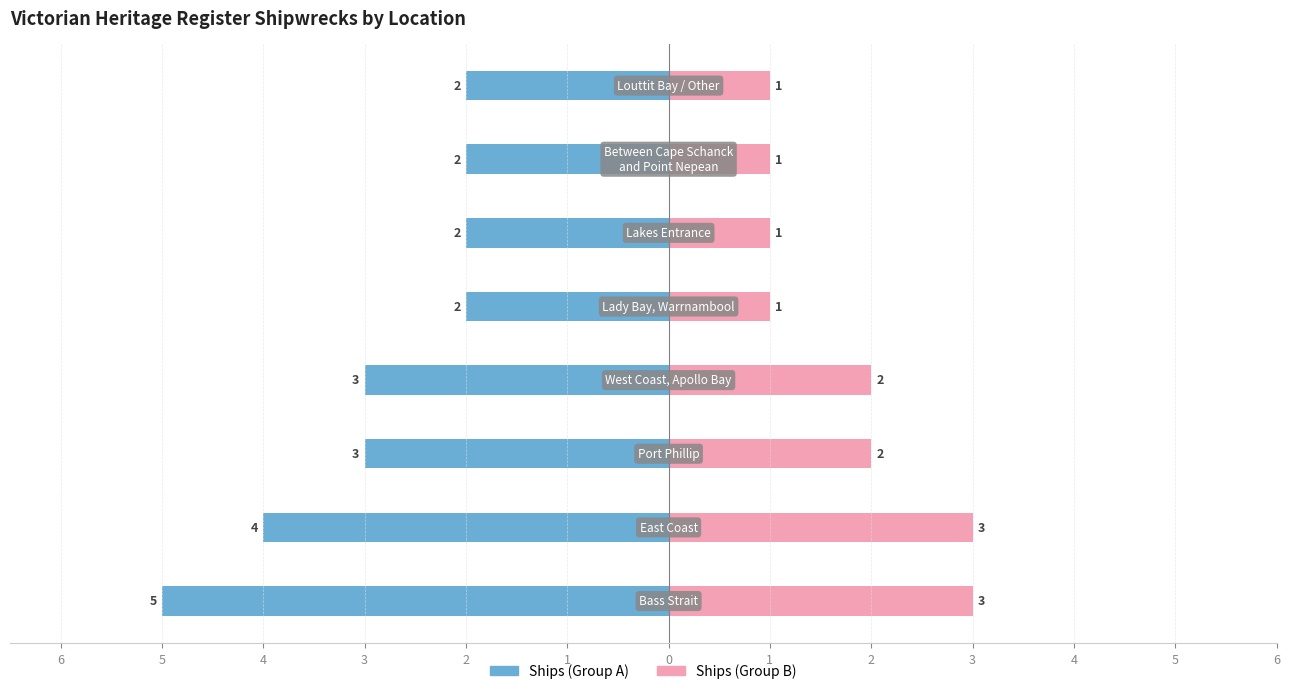

What is the sum of the Ships (Group A) values at 2 and 1?

-4